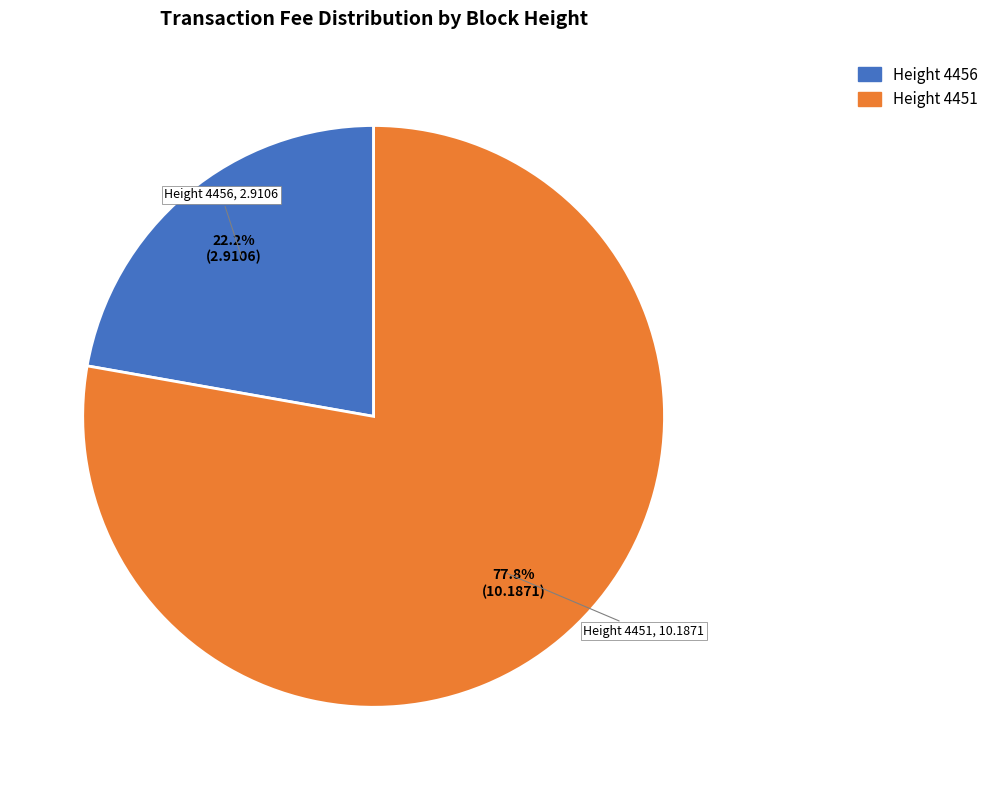

Does any single category account for the majority?

Yes